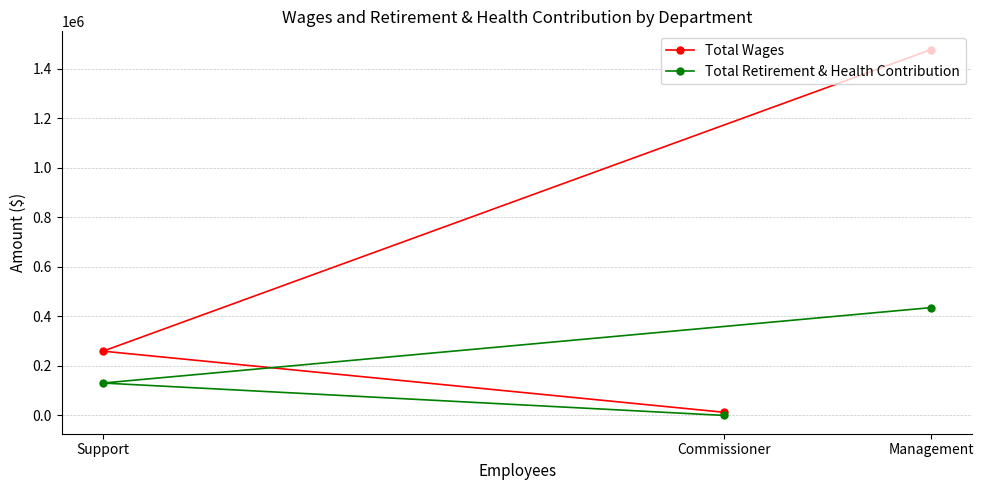

Count the number of categories in the chart.

3